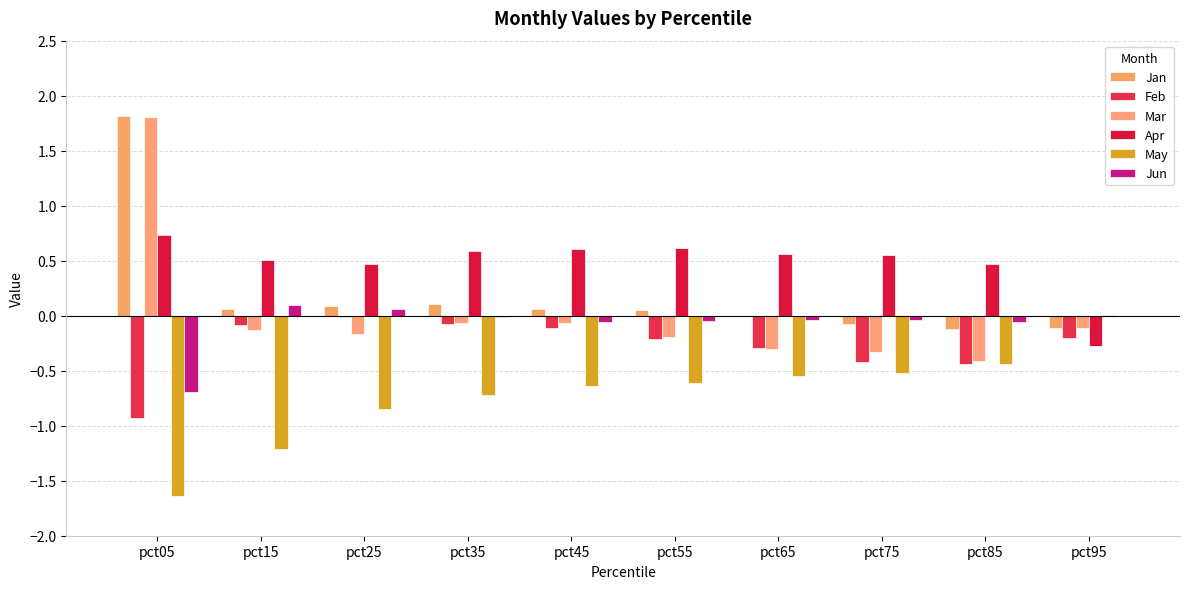

At pct95, list the series in order from largest to smallest.

May, Jun, Jan, Mar, Feb, Apr